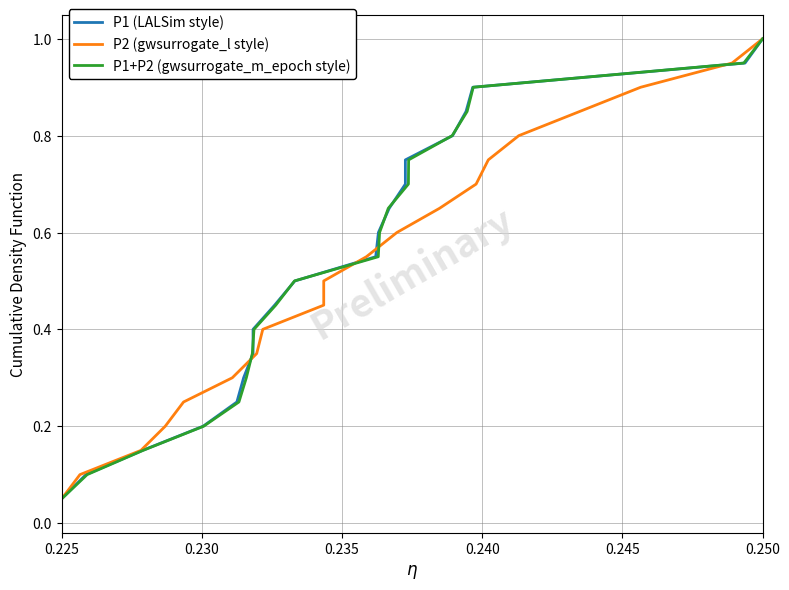

At which label does P1+P2 (gwsurrogate_m_epoch style) reach its peak?

0.250